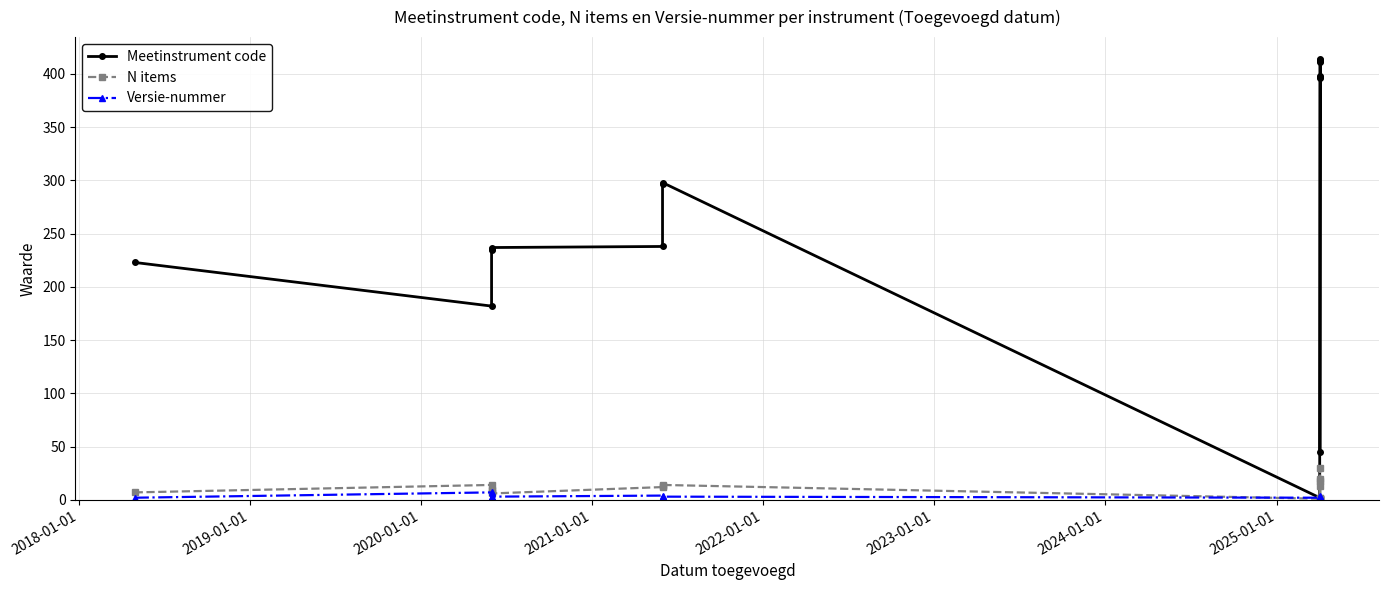

What is the difference between the highest and lowest values at 2023-01-01?

295